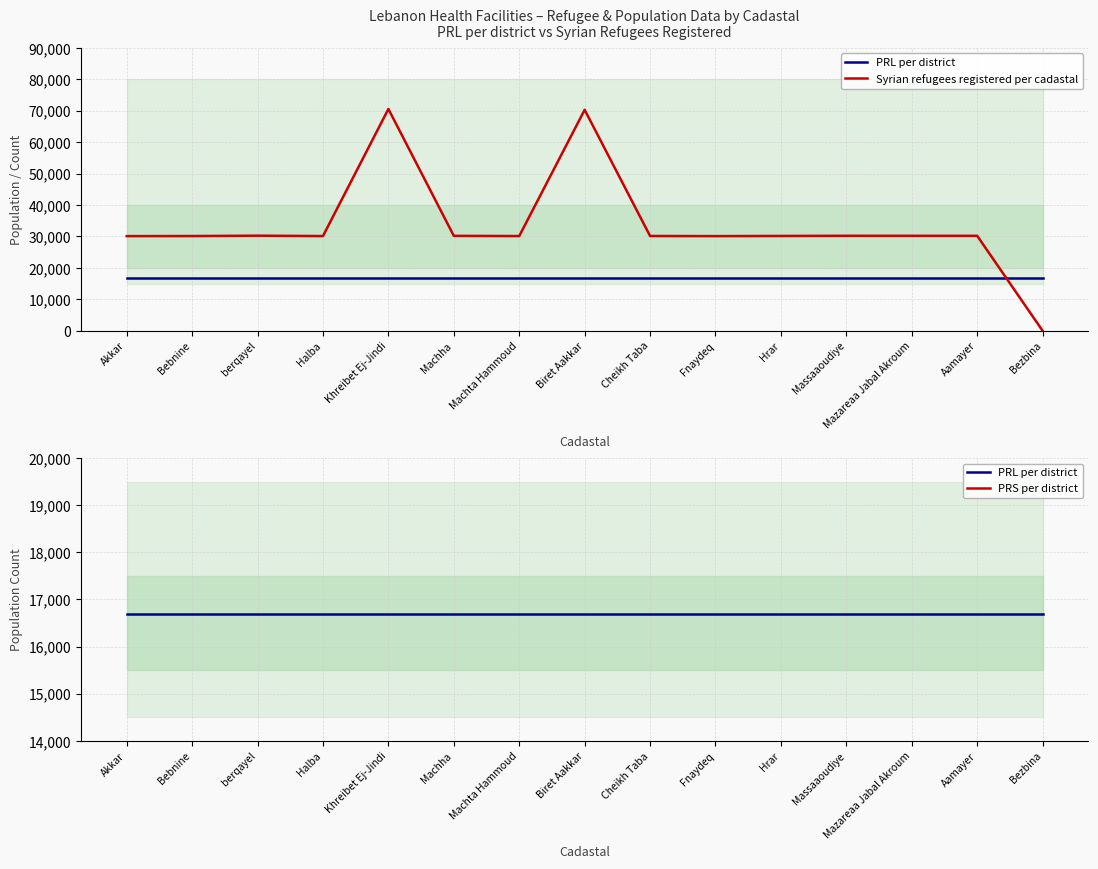

Which series ends up on top after the final intersection of PRL per district and Syrian refugees registered per cadastal?

PRL per district